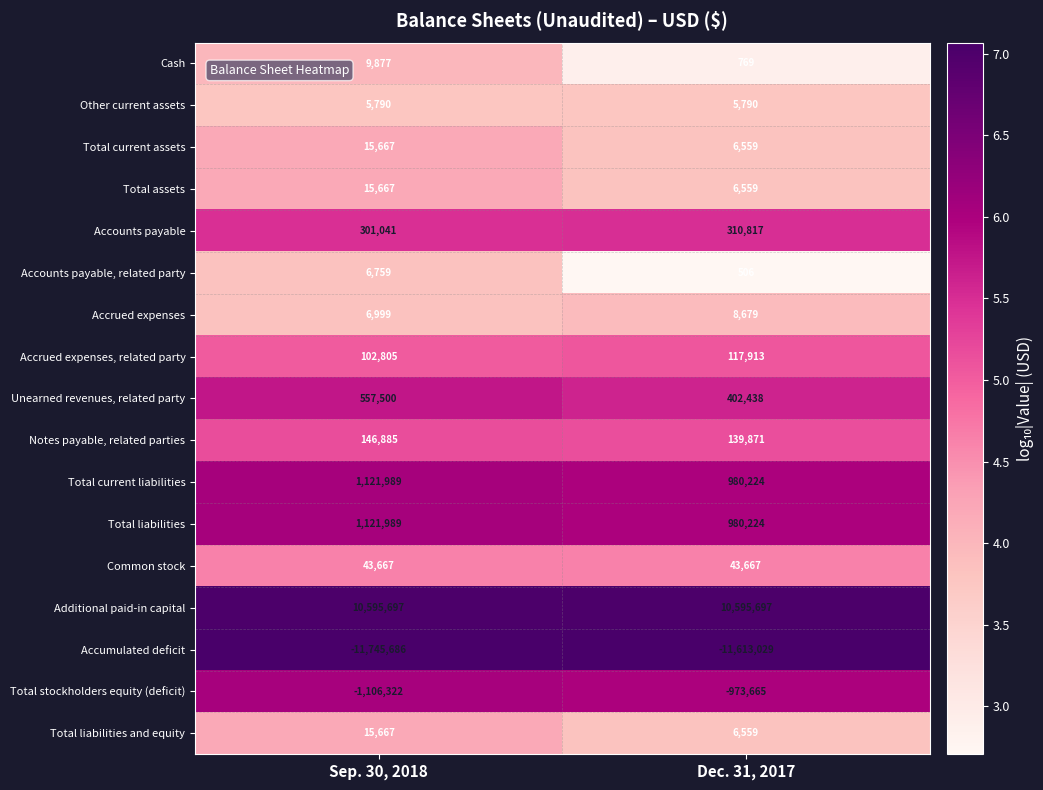

What is the spread (max minus min) of values at Sep. 30, 2018?

22341383